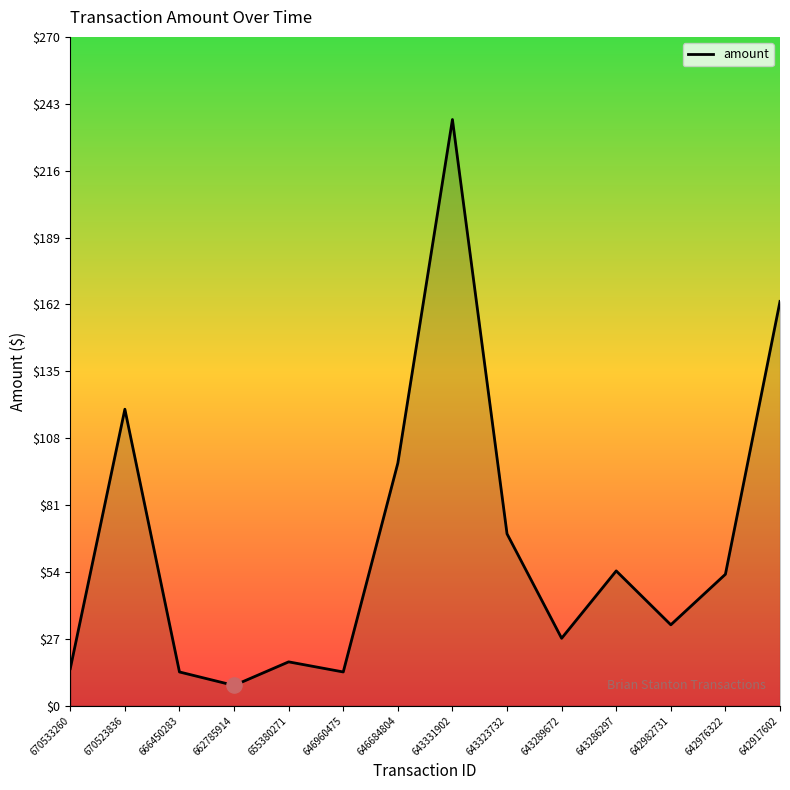

Approximately how many times larger is the value at 642982731 compared to 643323732?

0.5